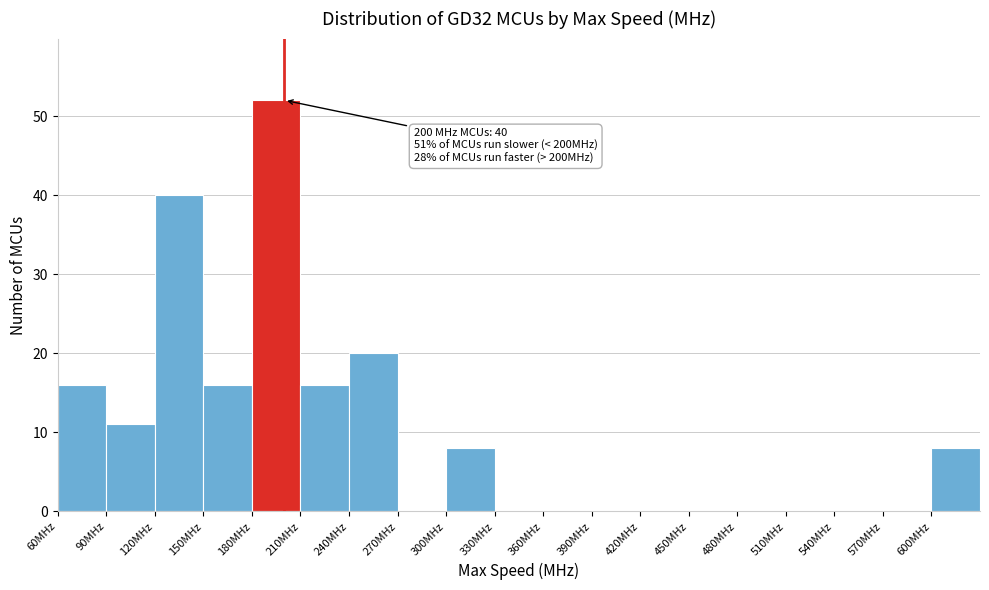

Which range on the x-axis has the tallest bar?

180 to 210